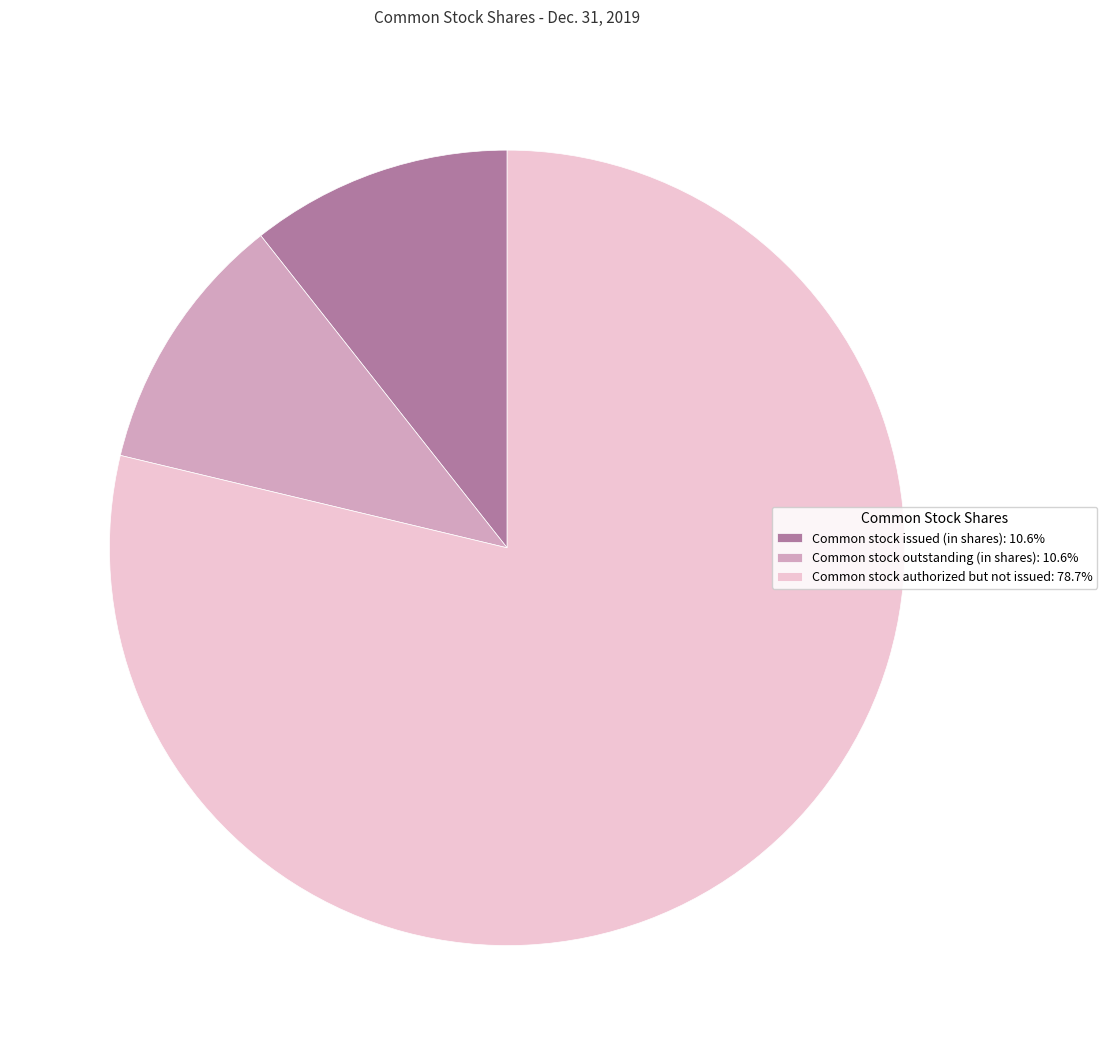

Approximately how many times larger is the value at Common stock authorized but not issued: 78.7% compared to Common stock outstanding (in shares): 10.6%?

7.4